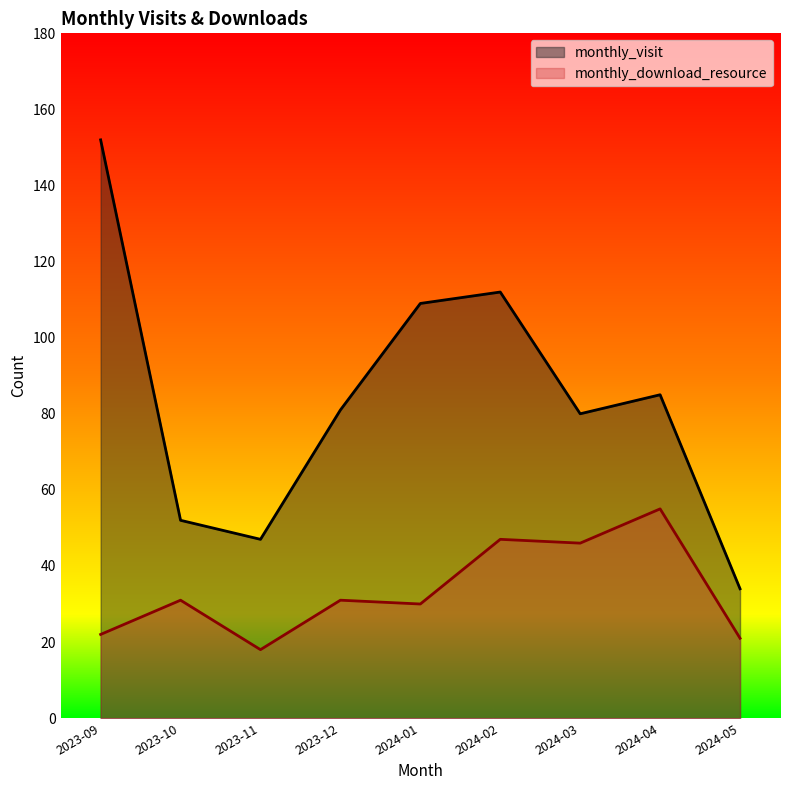

Which category has the highest value in the monthly_visit series?

2023-09